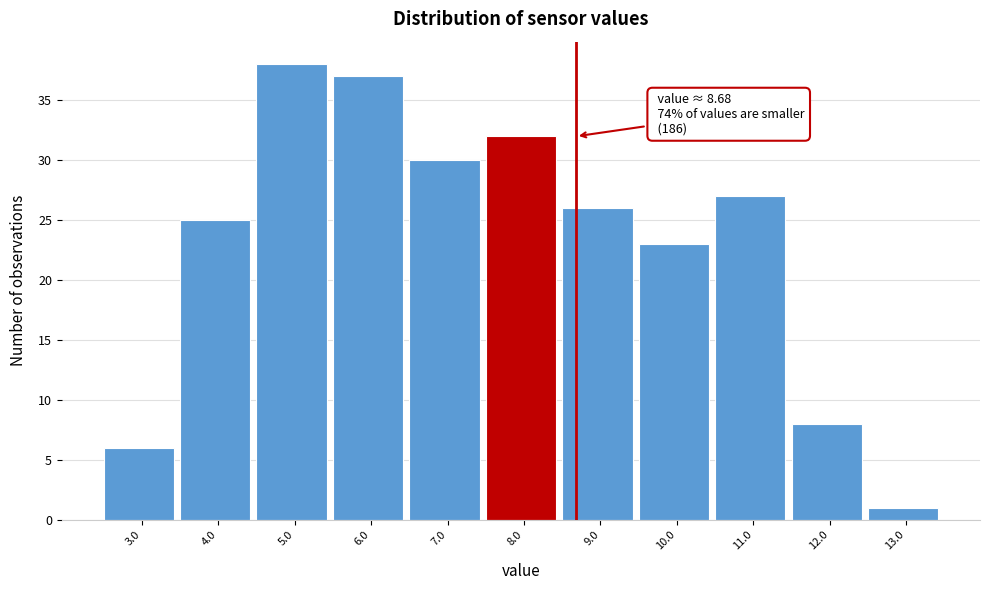

Reading left to right, list all the values displayed in this chart.

3.0=6	4.0=25	5.0=38	6.0=37	7.0=30	8.0=32	9.0=26	10.0=23	11.0=27	12.0=8	13.0=1